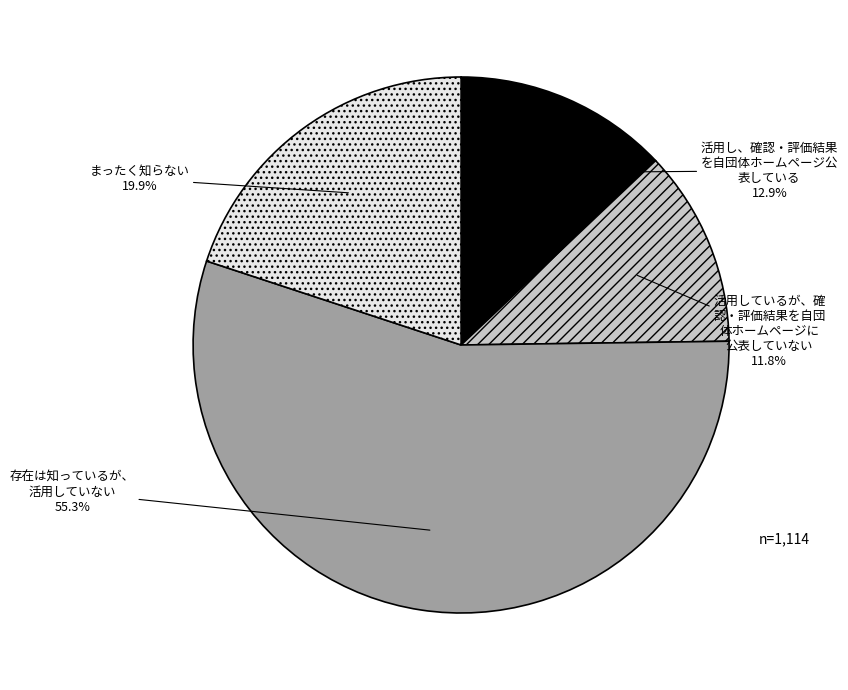

Between 活用し、確認・評価結果 を自団体ホームページ公 表している and 存在は知っているが、 活用していない, which is larger?

存在は知っているが、 活用していない